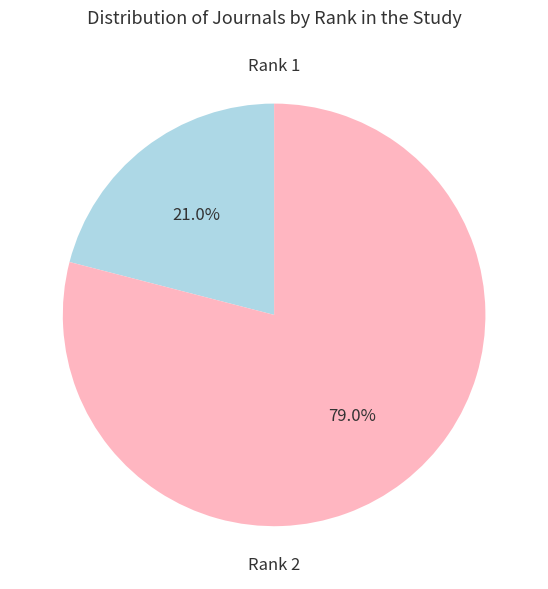

Approximately how many times larger is the value at Rank 1 compared to Rank 2?

0.3